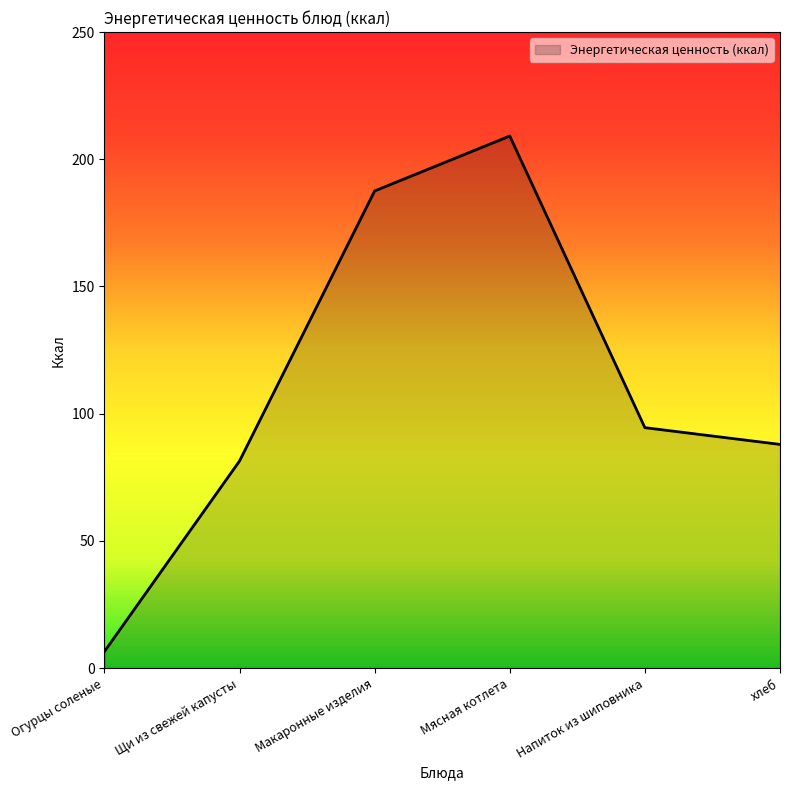

True or false: there are more than 0 points higher than both neighbors.

True